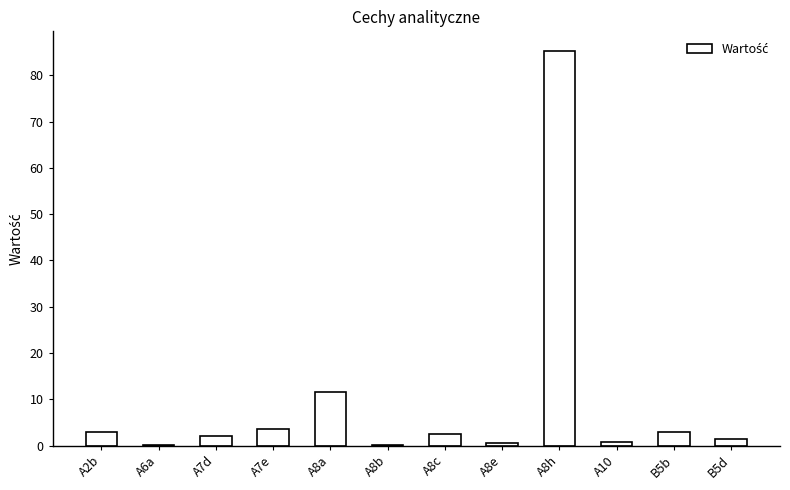

At which label is the value closest to 42?

A8a